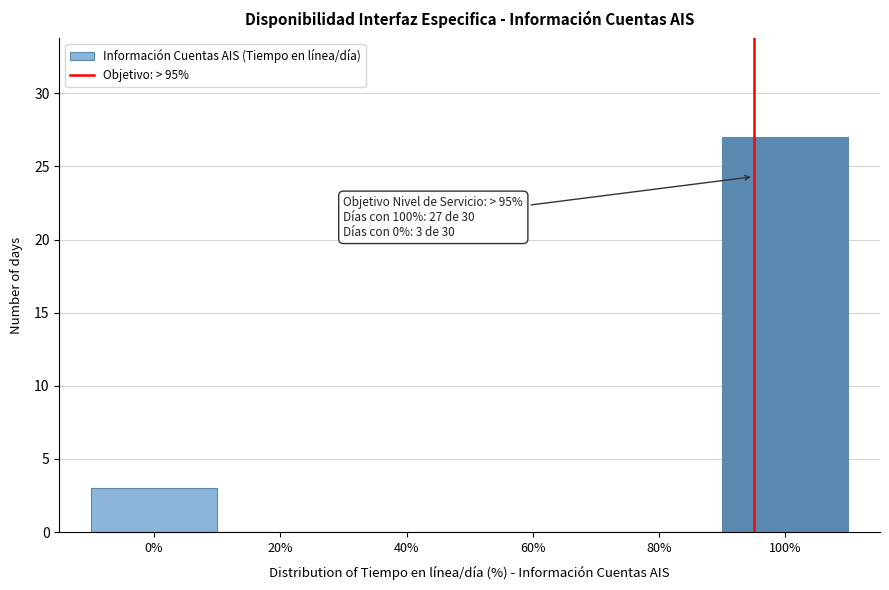

Over which range of the x-axis is the bar tallest?

90 to 110